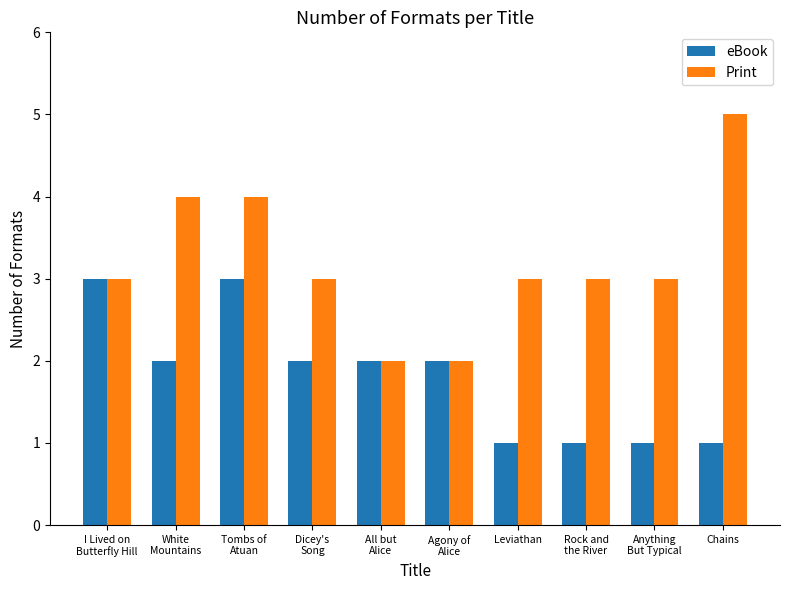

What is the label of the 8th bar from the left?

Rock and
the River